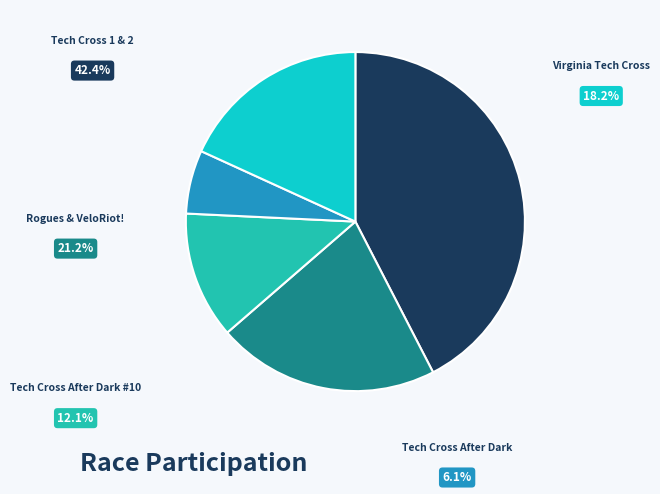

How many segments does this pie chart have?

5